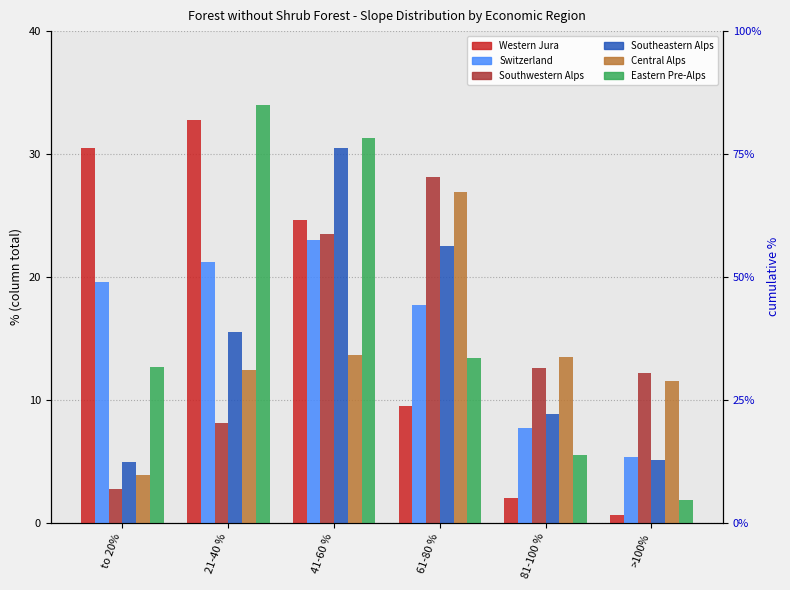

List the series in order of their peak value, highest first.

Eastern Pre-Alps, Western Jura, Southeastern Alps, Southwestern Alps, Central Alps, Switzerland